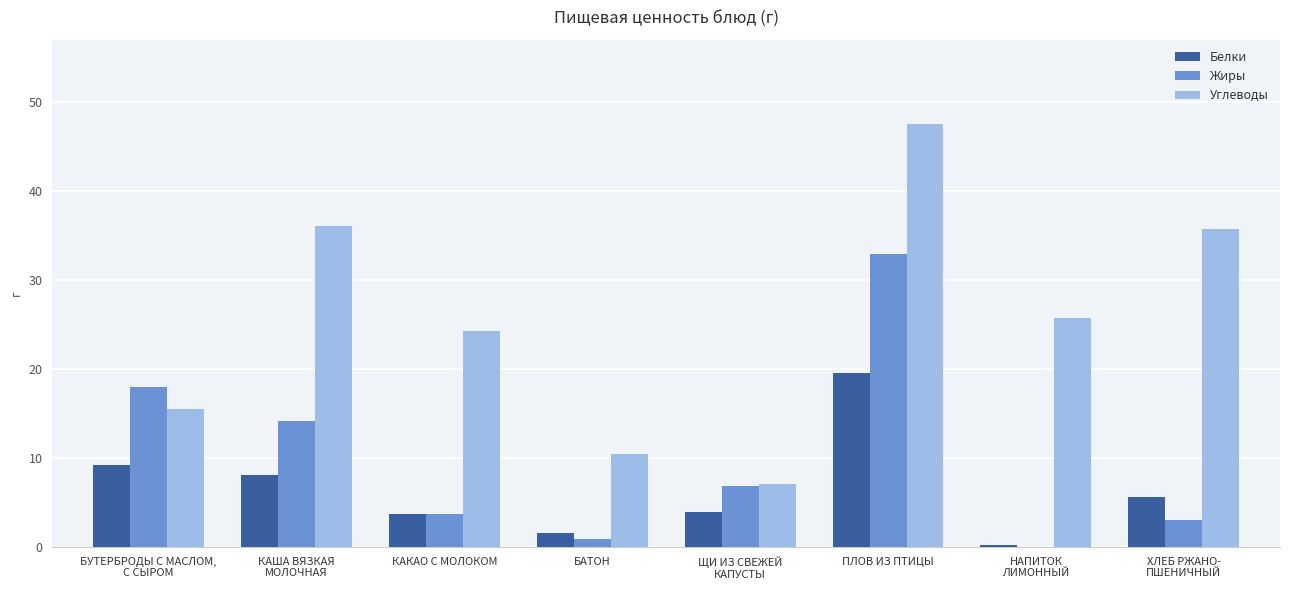

At which category is the sum across all series the highest?

ПЛОВ ИЗ ПТИЦЫ